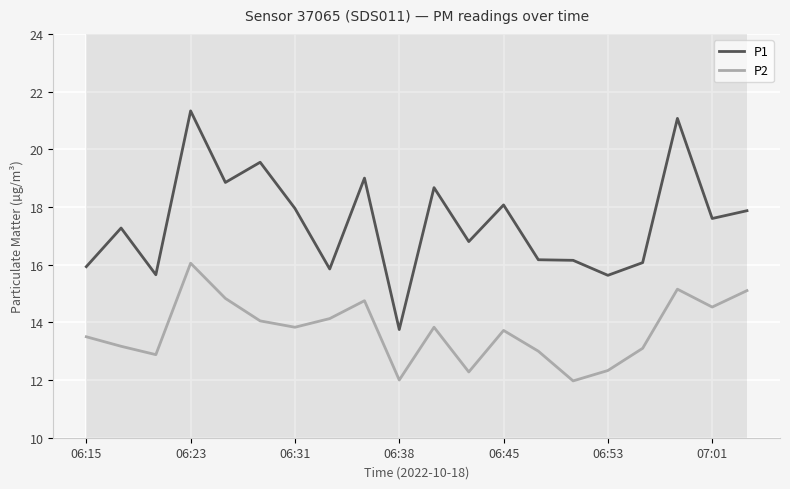

True or false: P1 has more than 2 interior local peaks.

True